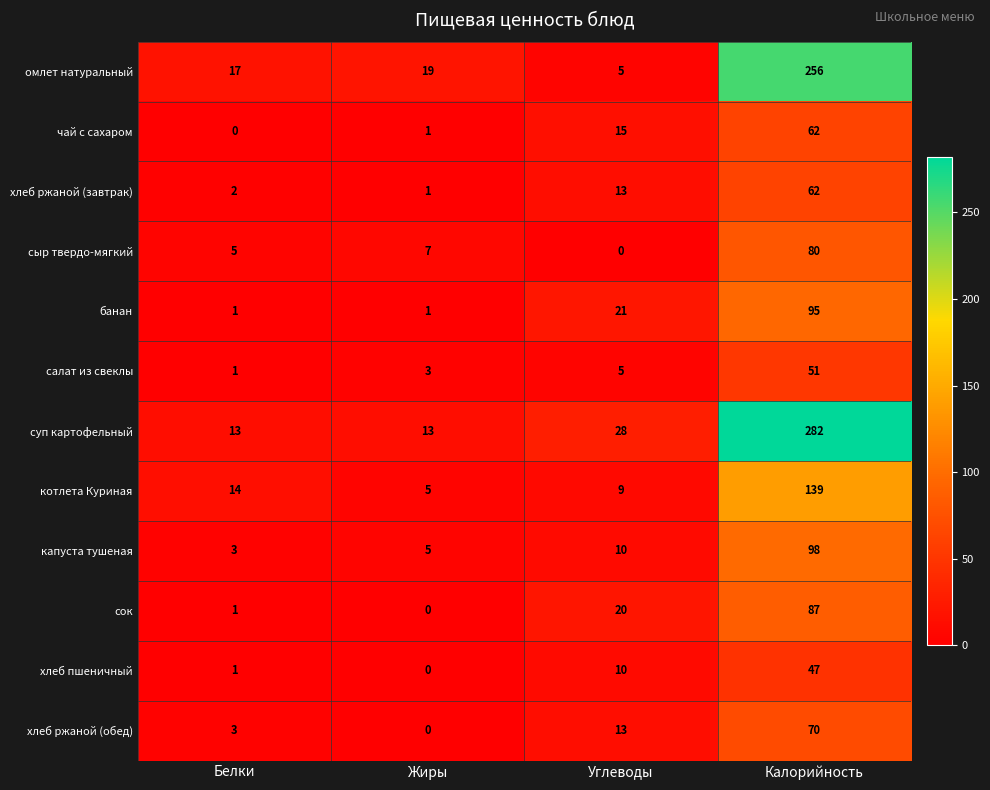

What is the approximate value of омлет натуральный at Калорийность, to the nearest 10?

260